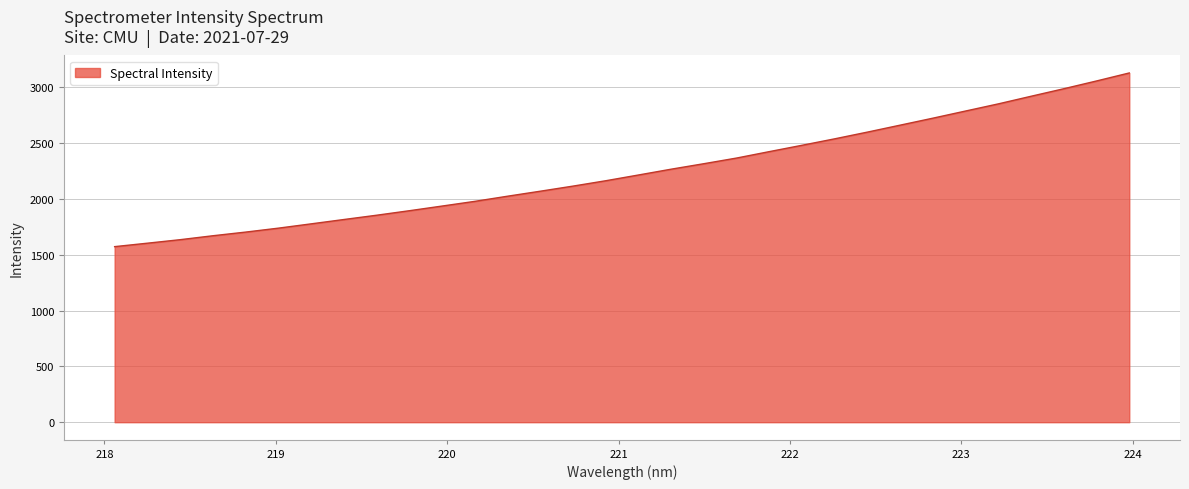

How many values are below 2215?

16